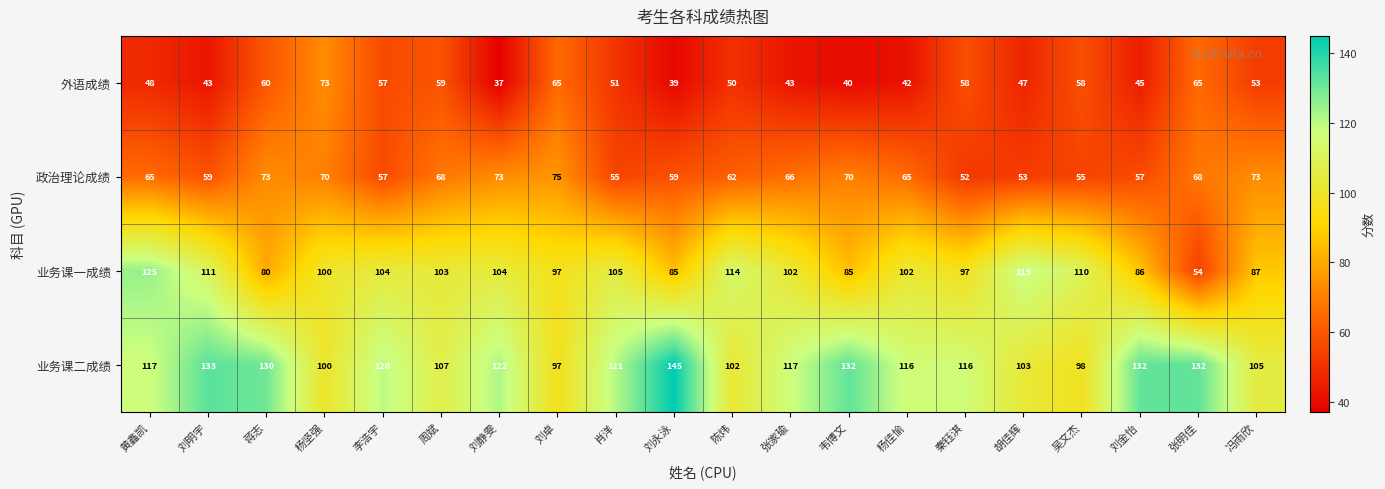

Is it true that 业务课一成绩 equals 37 at 刘金怡?

False